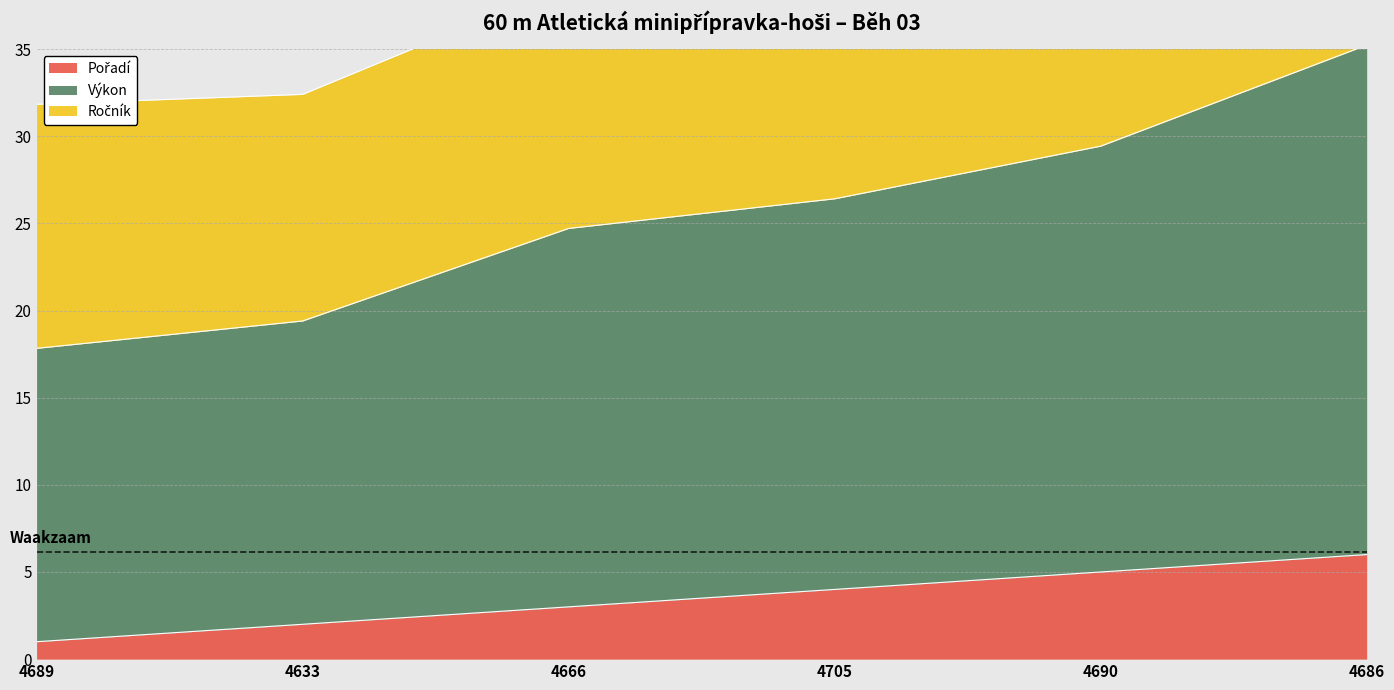

True or false: Pořadí has a value of 5.3 at 4705.

False